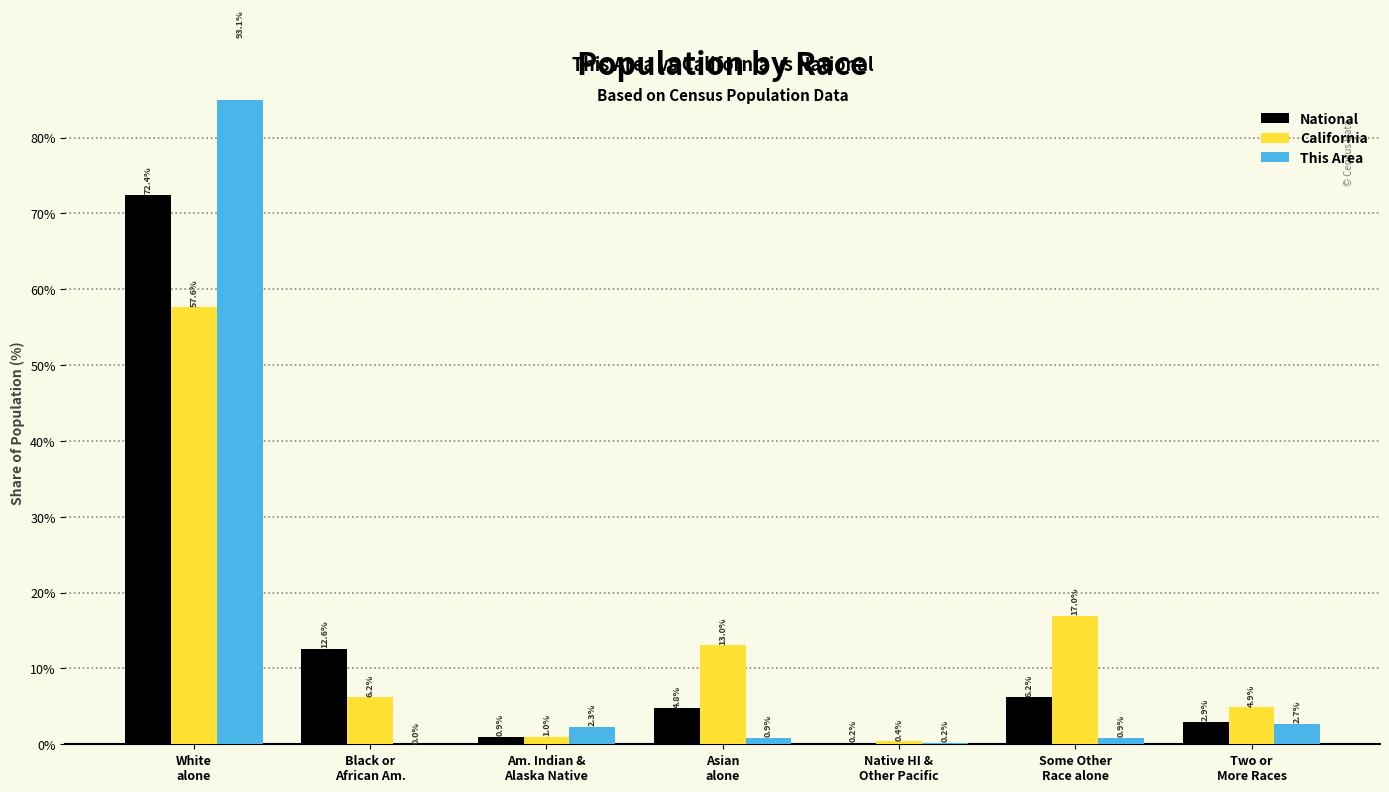

Is it true that This Area equals 1.3 at Two or
More Races?

False